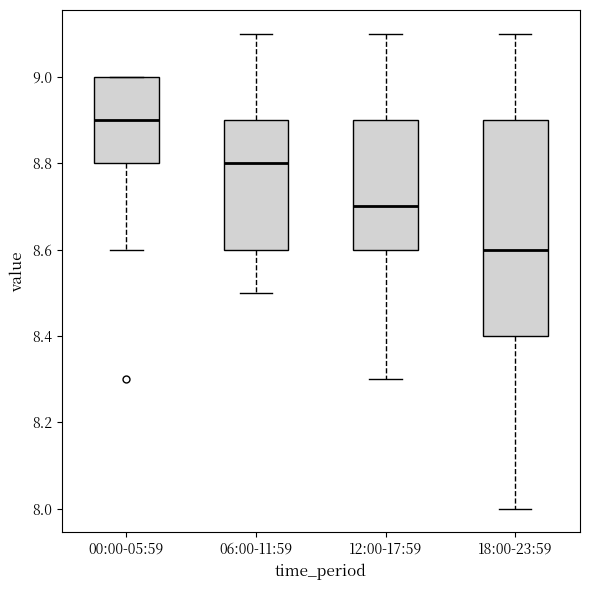

Which box has the lowest median line?

18:00-23:59